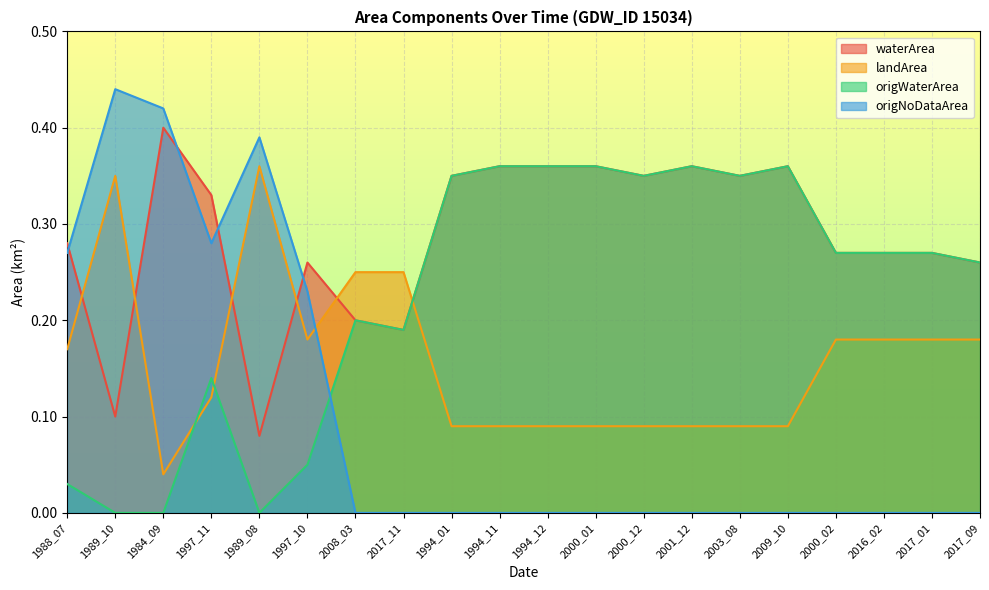

Reading left to right, transcribe all the data shown in this chart.

waterArea: 1988_07=0.3	1989_10=0.1	1984_09=0.4	1997_11=0.3	1989_08=0.1	1997_10=0.3	2008_03=0.2	2017_11=0.2	1994_01=0.3	1994_11=0.4	1994_12=0.4	2000_01=0.4	2000_12=0.3	2001_12=0.4	2003_08=0.3	2009_10=0.4	2000_02=0.3	2016_02=0.3	2017_01=0.3	2017_09=0.3
landArea: 1988_07=0.2	1989_10=0.3	1984_09=0.0	1997_11=0.1	1989_08=0.4	1997_10=0.2	2008_03=0.2	2017_11=0.2	1994_01=0.1	1994_11=0.1	1994_12=0.1	2000_01=0.1	2000_12=0.1	2001_12=0.1	2003_08=0.1	2009_10=0.1	2000_02=0.2	2016_02=0.2	2017_01=0.2	2017_09=0.2
origWaterArea: 1988_07=0.0	1989_10=0.0	1984_09=0.0	1997_11=0.1	1989_08=0.0	1997_10=0.1	2008_03=0.2	2017_11=0.2	1994_01=0.3	1994_11=0.4	1994_12=0.4	2000_01=0.4	2000_12=0.3	2001_12=0.4	2003_08=0.3	2009_10=0.4	2000_02=0.3	2016_02=0.3	2017_01=0.3	2017_09=0.3
origNoDataArea: 1988_07=0.3	1989_10=0.4	1984_09=0.4	1997_11=0.3	1989_08=0.4	1997_10=0.2	2008_03=0.0	2017_11=0.0	1994_01=0.0	1994_11=0.0	1994_12=0.0	2000_01=0.0	2000_12=0.0	2001_12=0.0	2003_08=0.0	2009_10=0.0	2000_02=0.0	2016_02=0.0	2017_01=0.0	2017_09=0.0